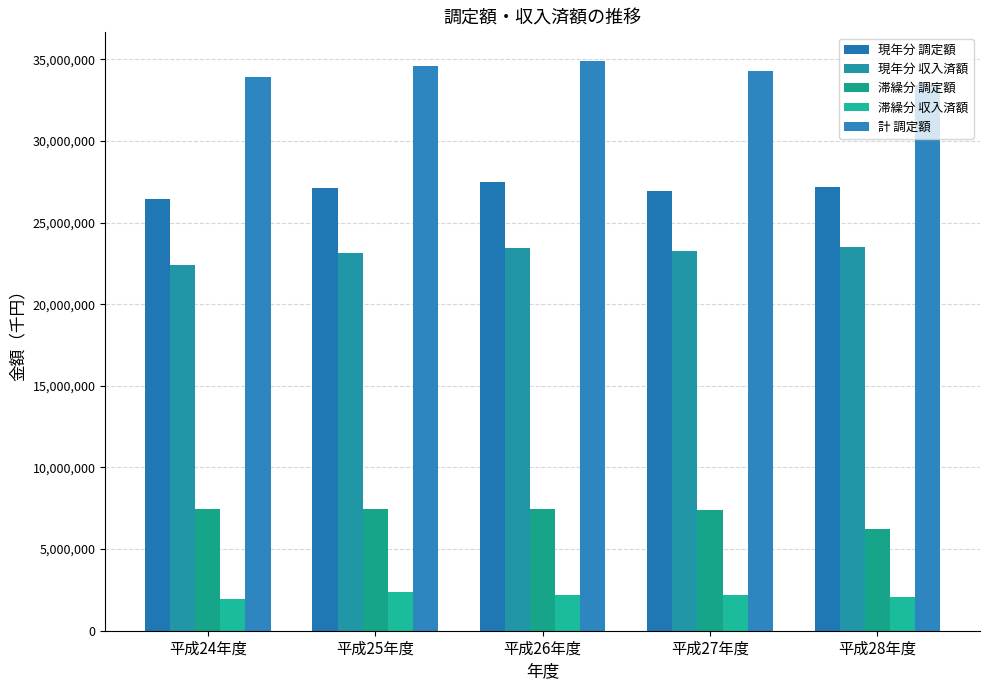

At how many categories does at least one series exceed 29769733?

5